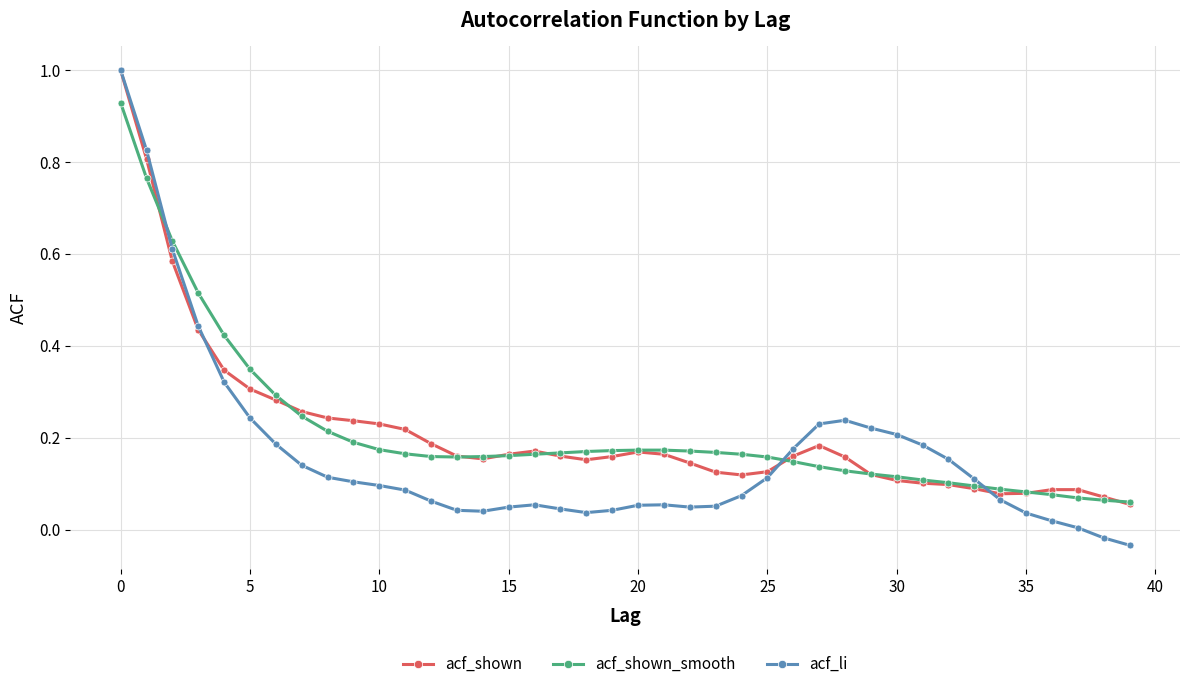

True or false: acf_li has more than 0 points higher than both neighbors.

True